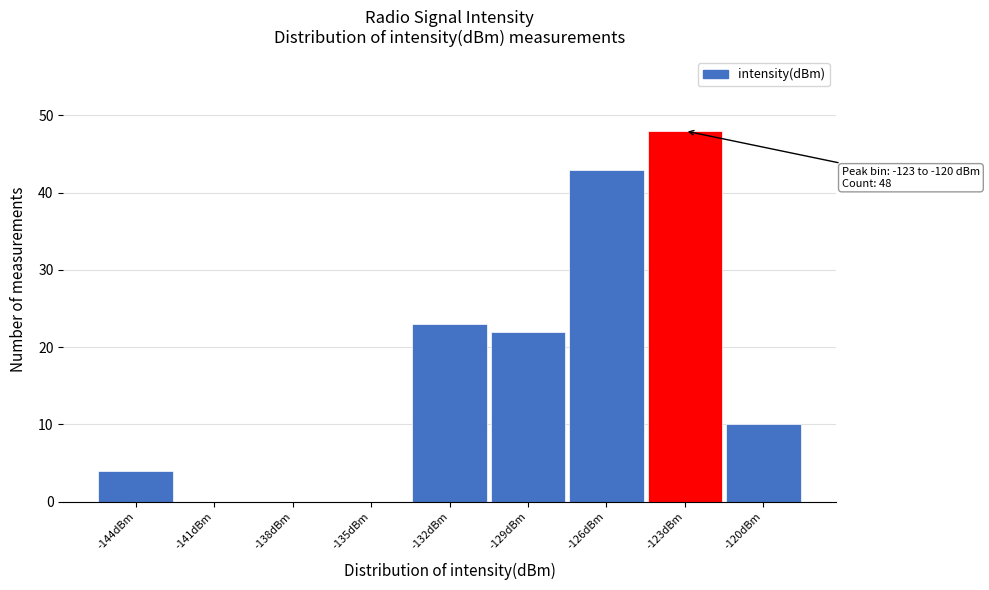

Reading left to right, list all the values displayed in this chart.

-144dBm=4	-141dBm=0	-138dBm=0	-135dBm=0	-132dBm=23	-129dBm=22	-126dBm=43	-123dBm=48	-120dBm=10